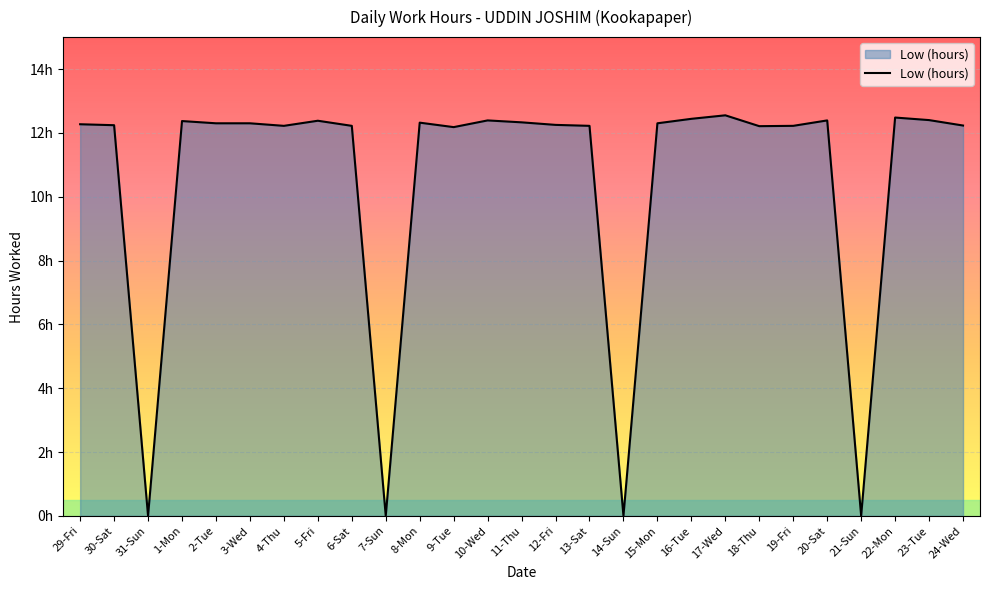

At which category does the data reach its first local peak?

1-Mon